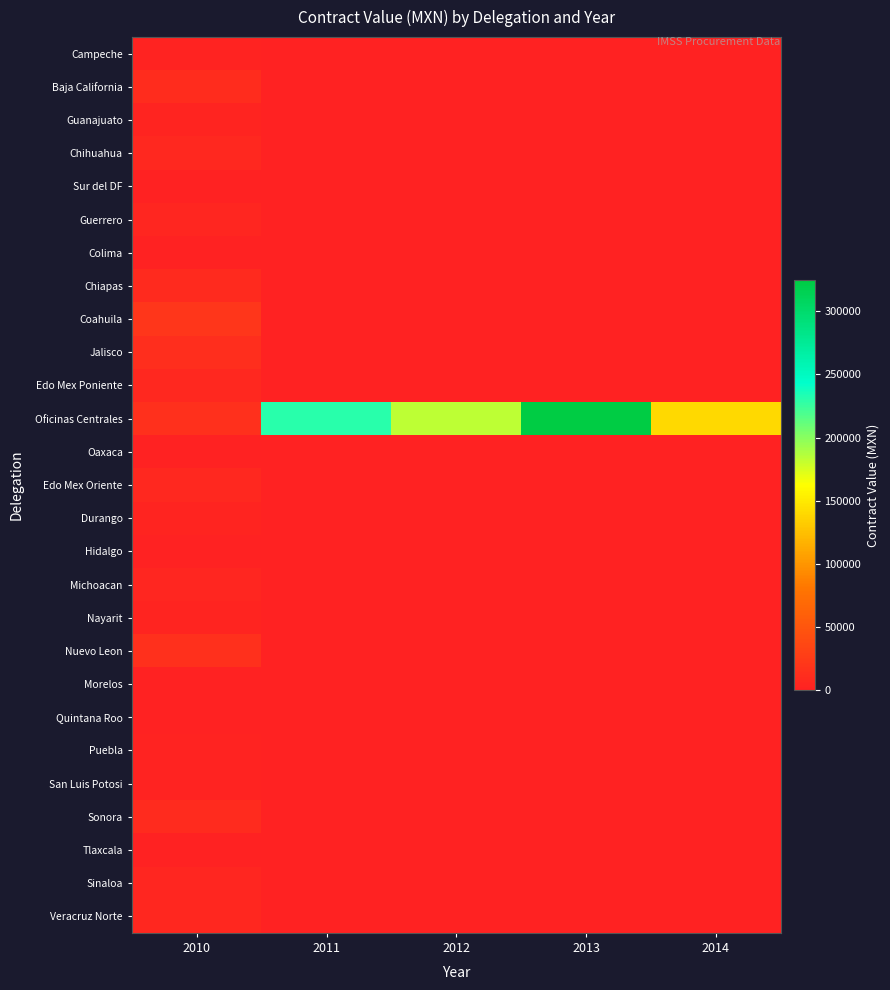

Reading right to left, transcribe all the data shown in this chart.

Campeche: 2014=0.0	2013=0.0	2012=0.0	2011=0.0	2010=2317.4
Baja California: 2014=0.0	2013=0.0	2012=0.0	2011=0.0	2010=10428.5
Guanajuato: 2014=0.0	2013=0.0	2012=0.0	2011=0.0	2010=3476.2
Chihuahua: 2014=0.0	2013=0.0	2012=0.0	2011=0.0	2010=6952.3
Sur del DF: 2014=0.0	2013=0.0	2012=0.0	2011=0.0	2010=1158.7
Guerrero: 2014=0.0	2013=0.0	2012=0.0	2011=0.0	2010=4634.9
Colima: 2014=0.0	2013=0.0	2012=0.0	2011=0.0	2010=1158.7
Chiapas: 2014=0.0	2013=0.0	2012=0.0	2011=0.0	2010=8111.1
Coahuila: 2014=0.0	2013=0.0	2012=0.0	2011=0.0	2010=19698.3
Jalisco: 2014=0.0	2013=0.0	2012=0.0	2011=0.0	2010=11587.2
Edo Mex Poniente: 2014=0.0	2013=0.0	2012=0.0	2011=0.0	2010=6952.3
Oficinas Centrales: 2014=139559.0	2013=324754.8	2012=183905.8	2011=229904.8	2010=15063.4
Oaxaca: 2014=0.0	2013=0.0	2012=0.0	2011=0.0	2010=1158.7
Edo Mex Oriente: 2014=0.0	2013=0.0	2012=0.0	2011=0.0	2010=6952.3
Durango: 2014=0.0	2013=0.0	2012=0.0	2011=0.0	2010=3476.2
Hidalgo: 2014=0.0	2013=0.0	2012=0.0	2011=0.0	2010=1158.7
Michoacan: 2014=0.0	2013=0.0	2012=0.0	2011=0.0	2010=4634.9
Nayarit: 2014=0.0	2013=0.0	2012=0.0	2011=0.0	2010=3476.2
Nuevo Leon: 2014=0.0	2013=0.0	2012=0.0	2011=0.0	2010=15063.4
Morelos: 2014=0.0	2013=0.0	2012=0.0	2011=0.0	2010=1158.7
Quintana Roo: 2014=0.0	2013=0.0	2012=0.0	2011=0.0	2010=1158.7
Puebla: 2014=0.0	2013=0.0	2012=0.0	2011=0.0	2010=2317.4
San Luis Potosi: 2014=0.0	2013=0.0	2012=0.0	2011=0.0	2010=2317.4
Sonora: 2014=0.0	2013=0.0	2012=0.0	2011=0.0	2010=9269.8
Tlaxcala: 2014=0.0	2013=0.0	2012=0.0	2011=0.0	2010=1158.7
Sinaloa: 2014=0.0	2013=0.0	2012=0.0	2011=0.0	2010=4634.9
Veracruz Norte: 2014=0.0	2013=0.0	2012=0.0	2011=0.0	2010=5793.6